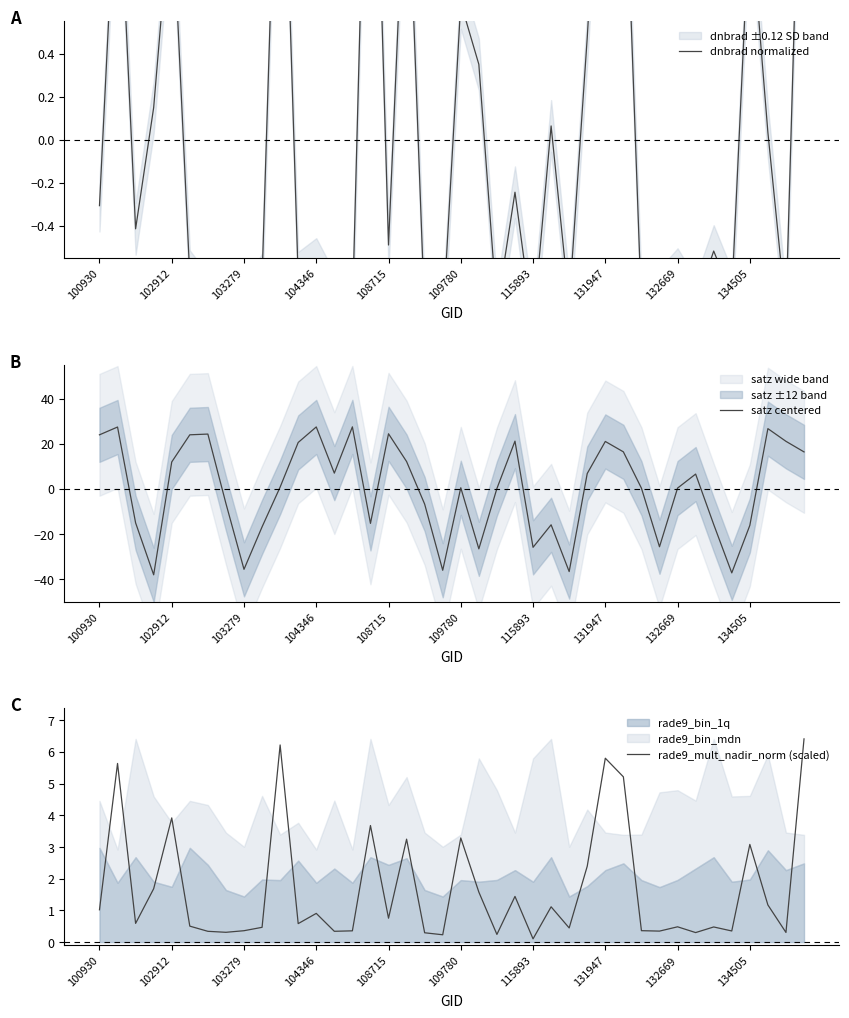

What is the lowest value of the satz centered series?

-38.1